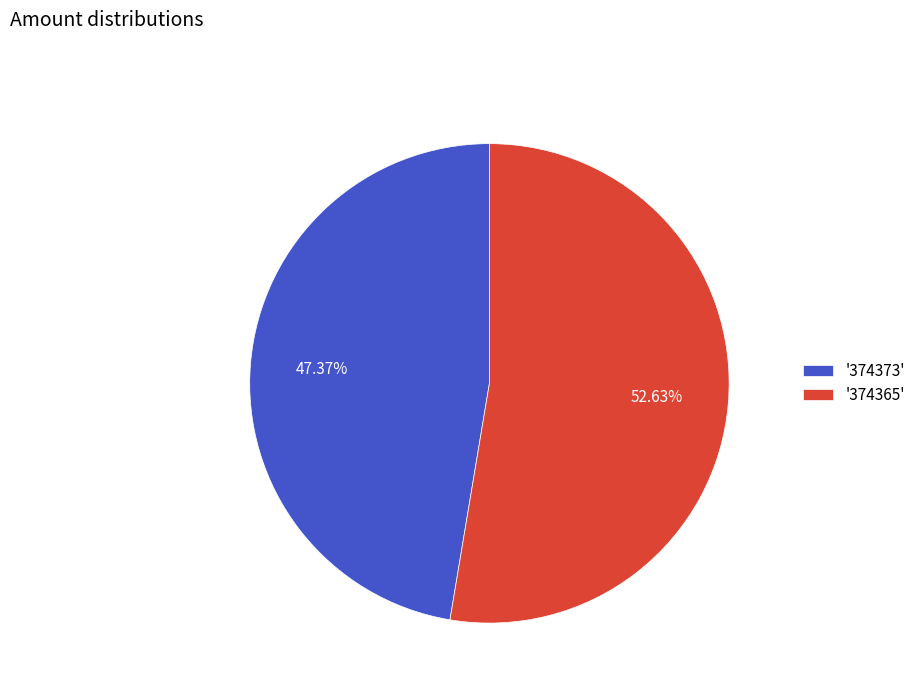

Which category accounts for the majority?

'374365'